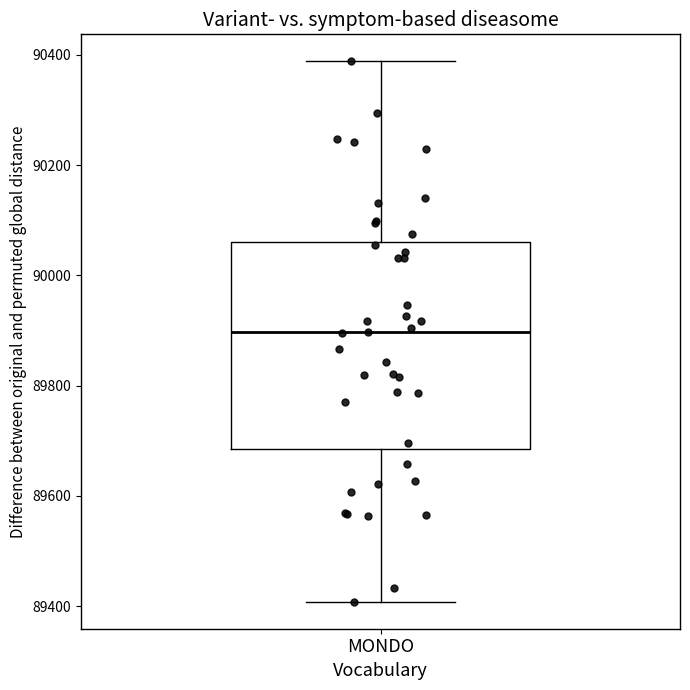

Transcribe this box plot: give where the median line is, the range the box spans, and where the two whiskers end, as read against the y-axis. The values are not printed on the chart, so give them approximately, as read against the axis.

median 89900, box 89680 to 90060, whiskers 89400 to 90380